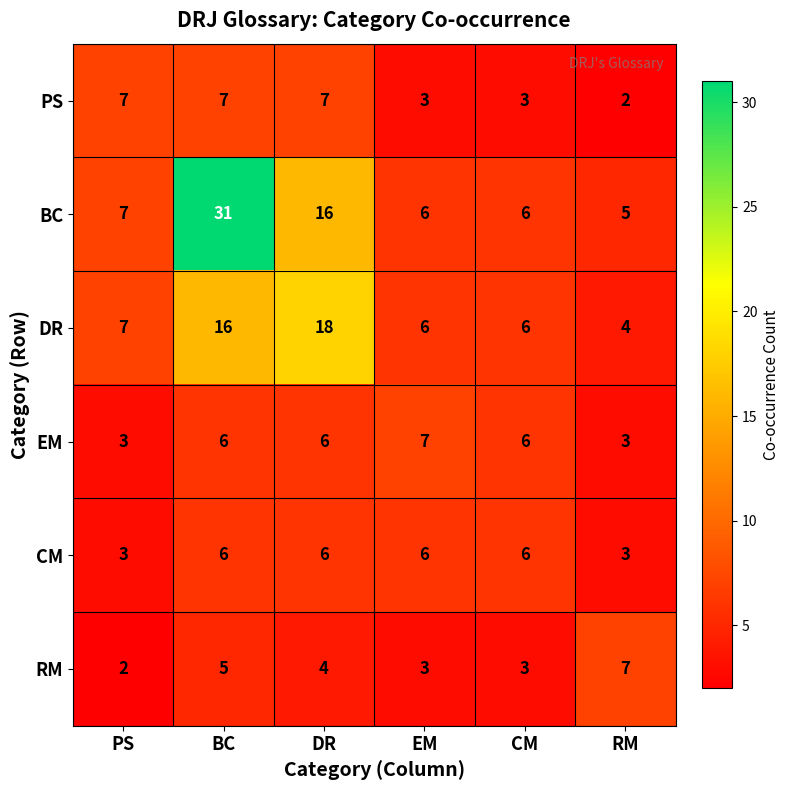

At which label does BC reach its peak?

BC